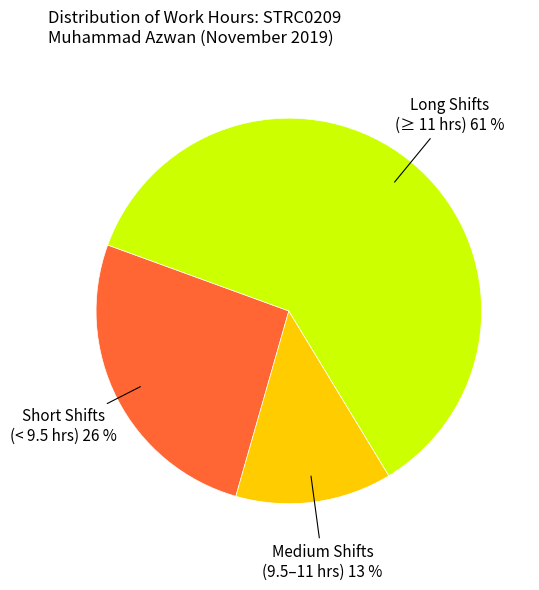

Count the number of slices in the pie.

3